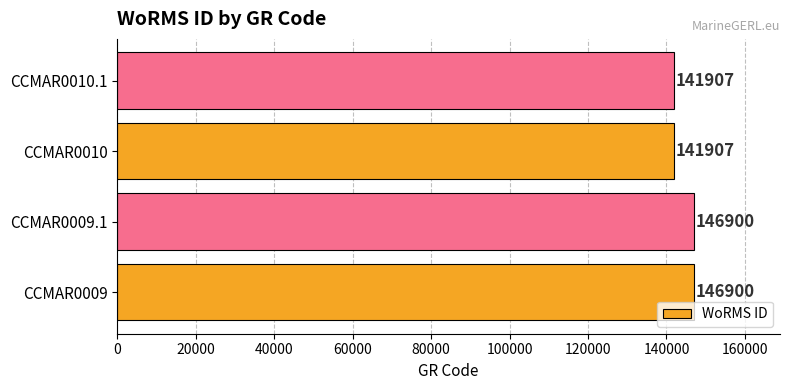

How many bars are there in total?

4